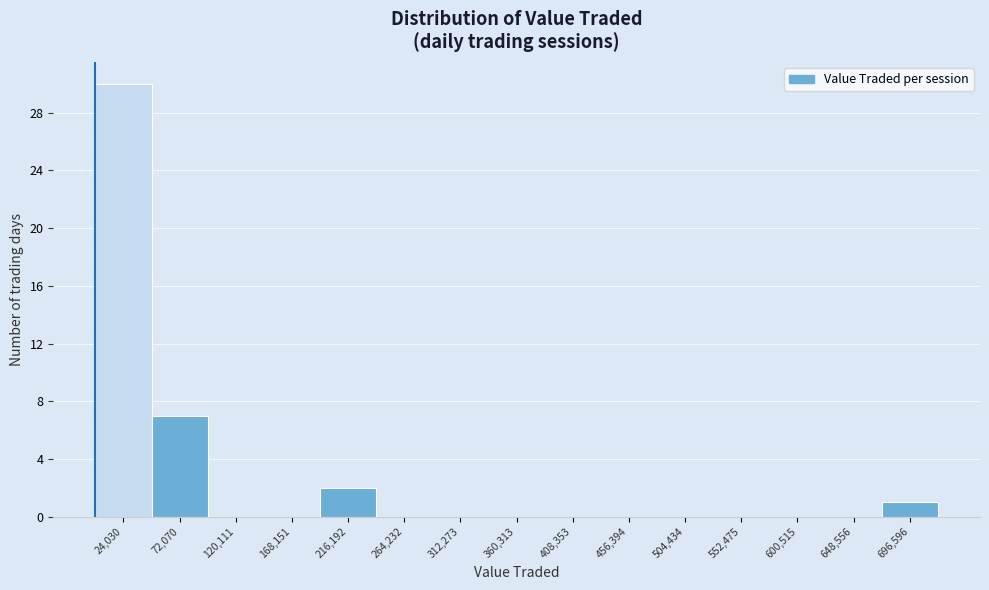

Over which range of the x-axis is the bar tallest?

0 to 50000